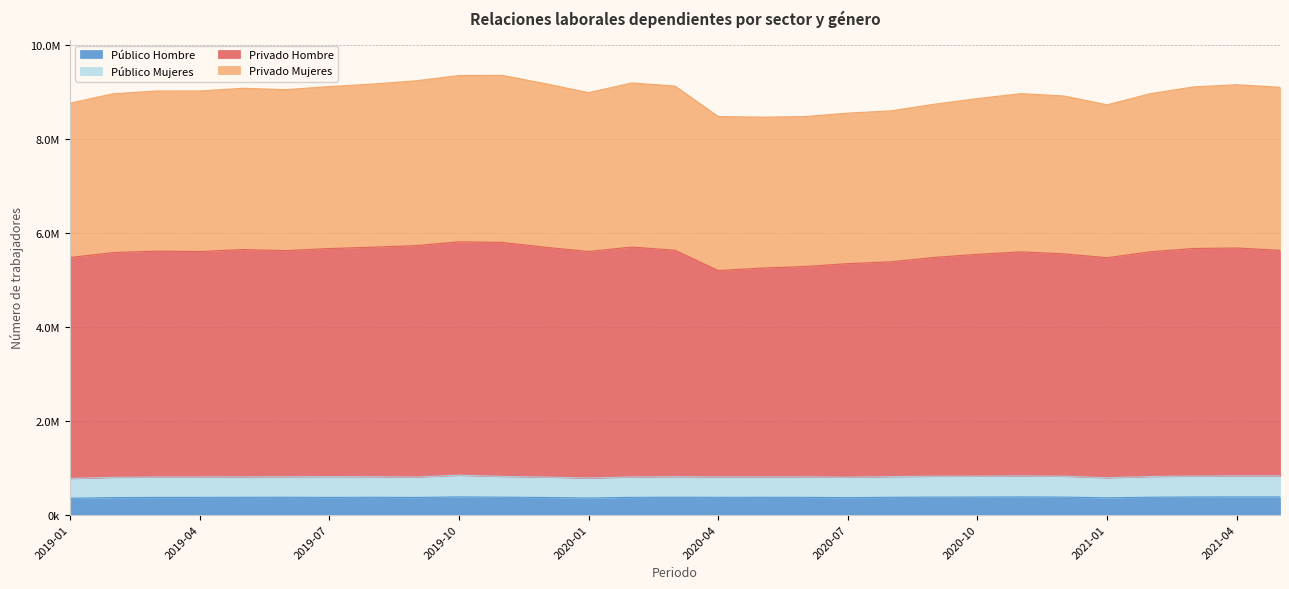

What is the average value of the Público Hombre series?

369123